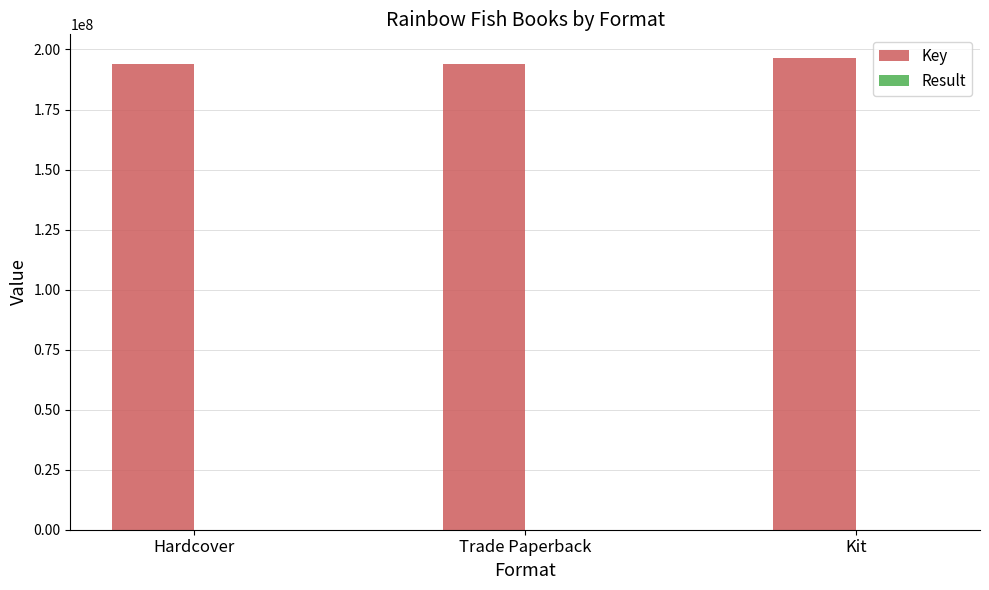

Is it true that Key equals 300585551 at Kit?

False